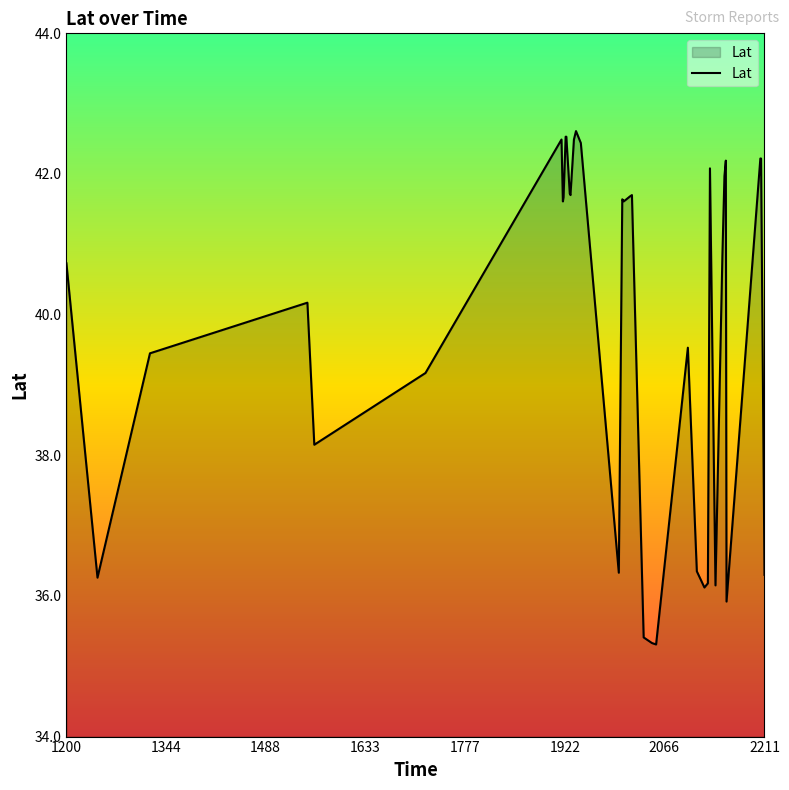

True or false: the data shows 58.6 at 35.

False